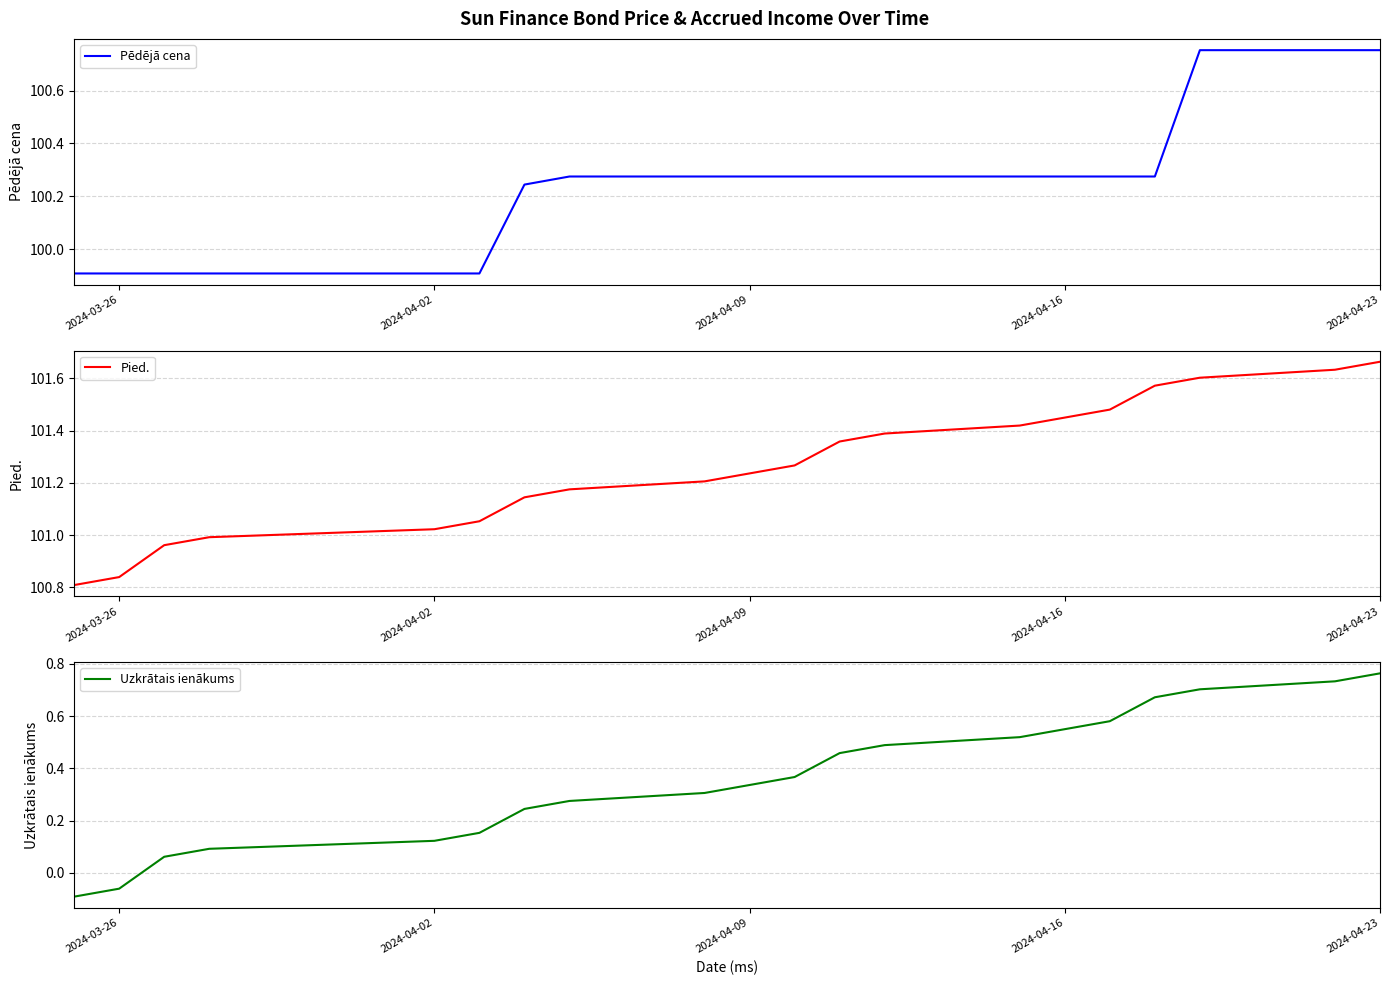

What is the lowest value of the Pēdējā cena series?

99.9